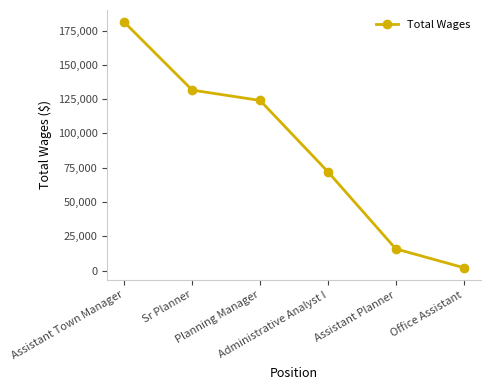

List the labels in order of value, smallest first.

Office Assistant, Assistant Planner, Administrative Analyst I, Planning Manager, Sr Planner, Assistant Town Manager